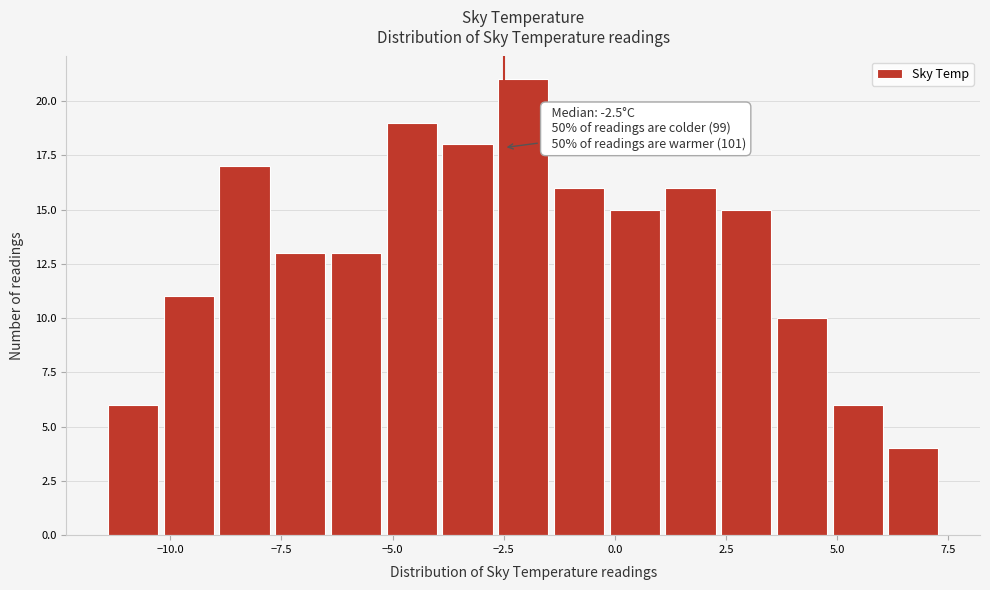

Read against the x-axis, roughly where is the centre of the tallest bar?

-2.0